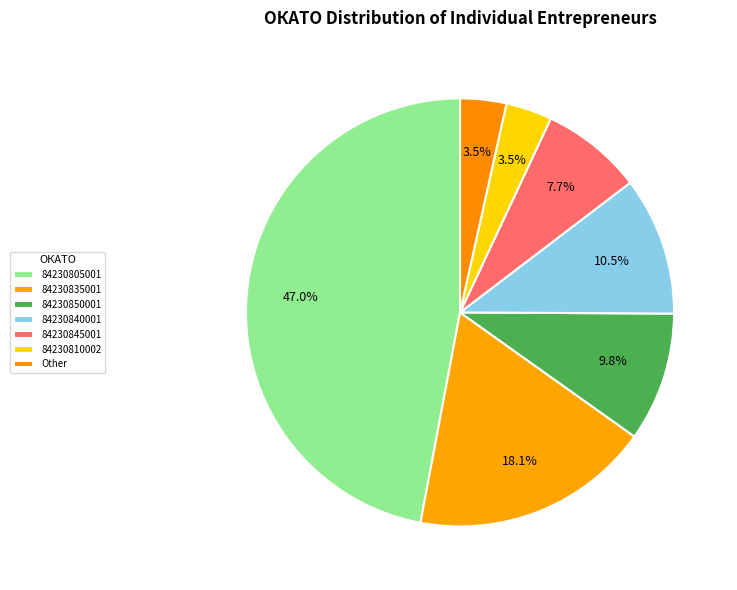

How many segments does this pie chart have?

7